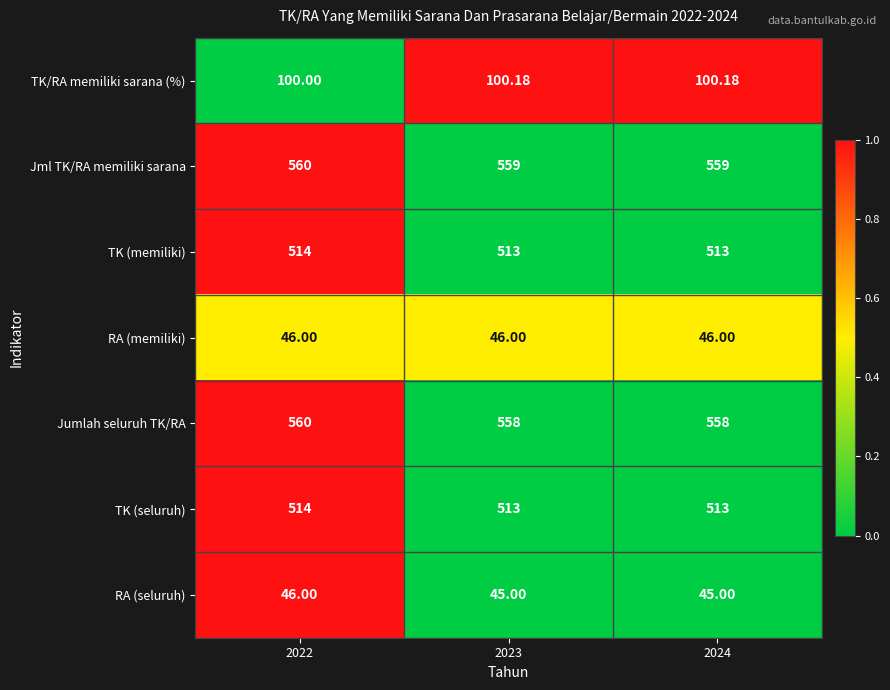

Is the value of TK/RA memiliki sarana (%) at 2022 greater than the value of Jml TK/RA memiliki sarana at 2023?

No